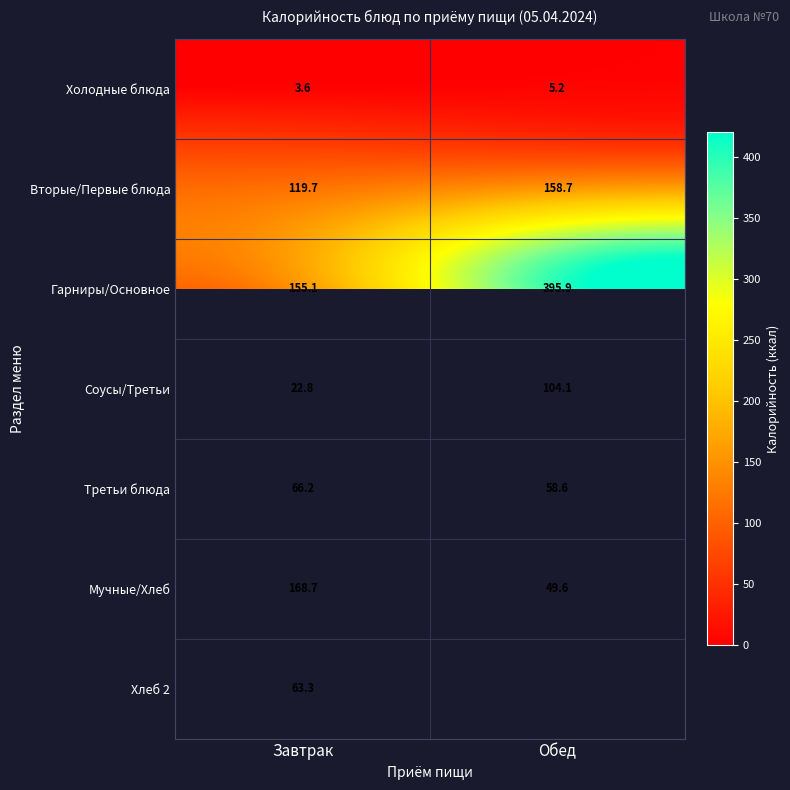

True or false: Хлеб 2 has a value of 63.3 at Завтрак.

True